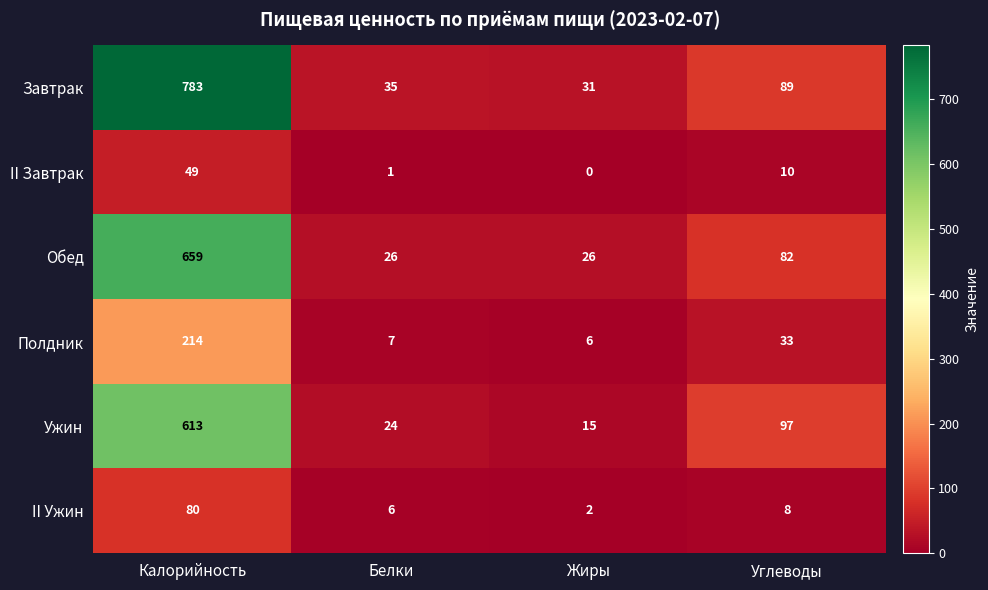

The value of Завтрак at Белки is 35. True or false?

True